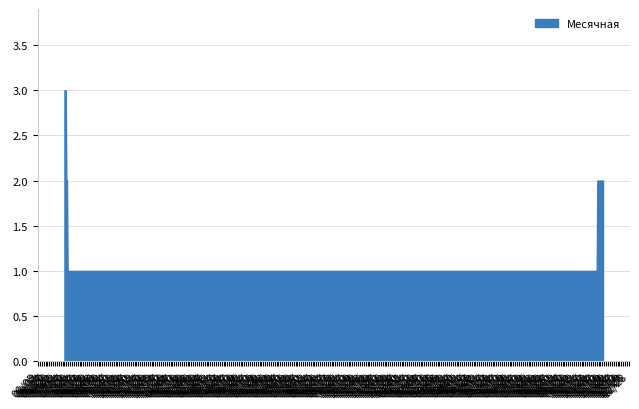

What is the greatest value displayed?

3